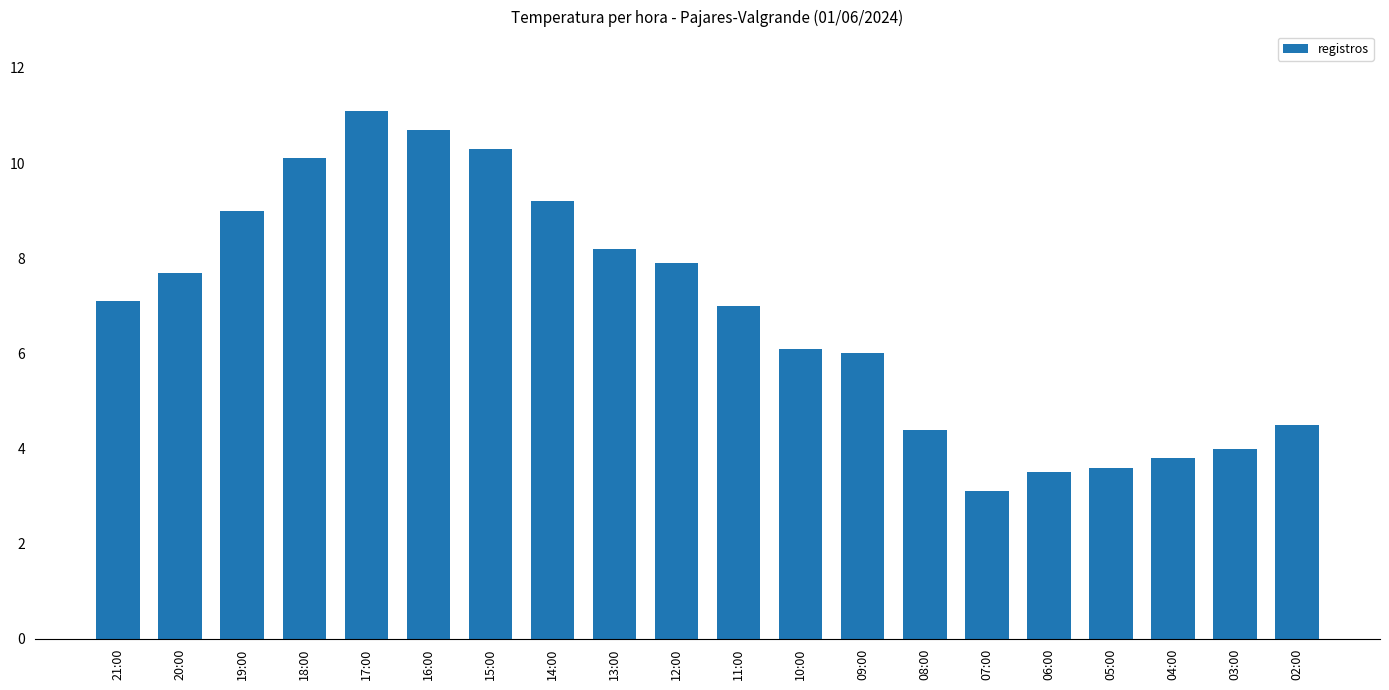

At which label does the data first exceed 7?

21:00